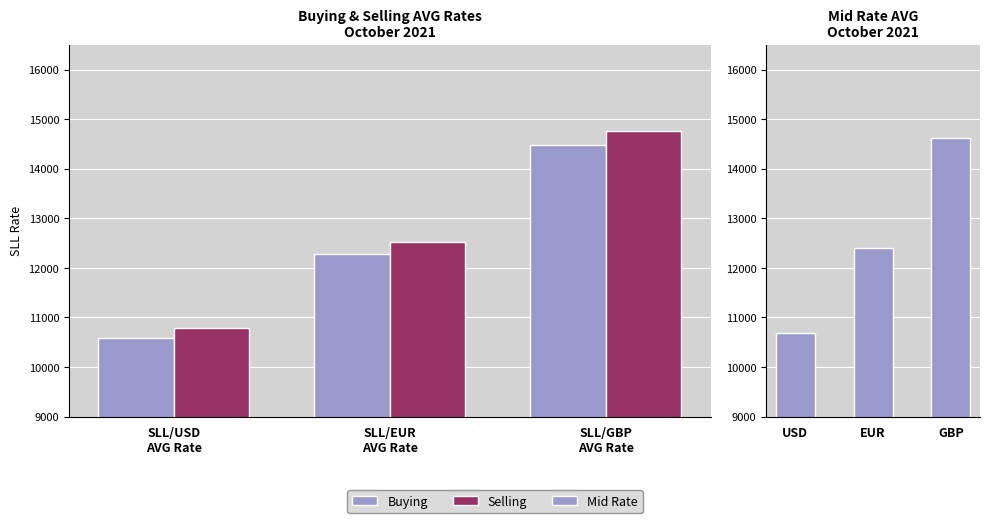

What is the label of the 3rd bar from the left?

SLL/GBP
AVG Rate